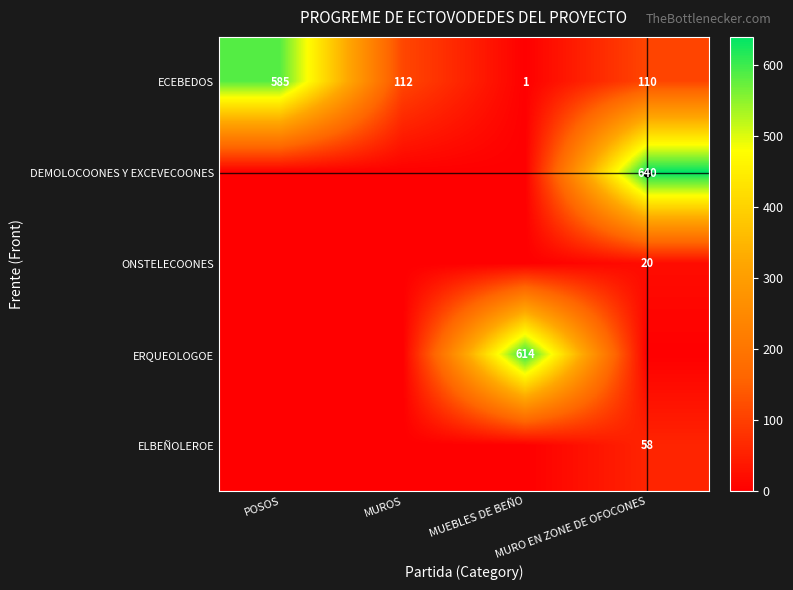

What is the average value of the ECEBEDOS series?

202